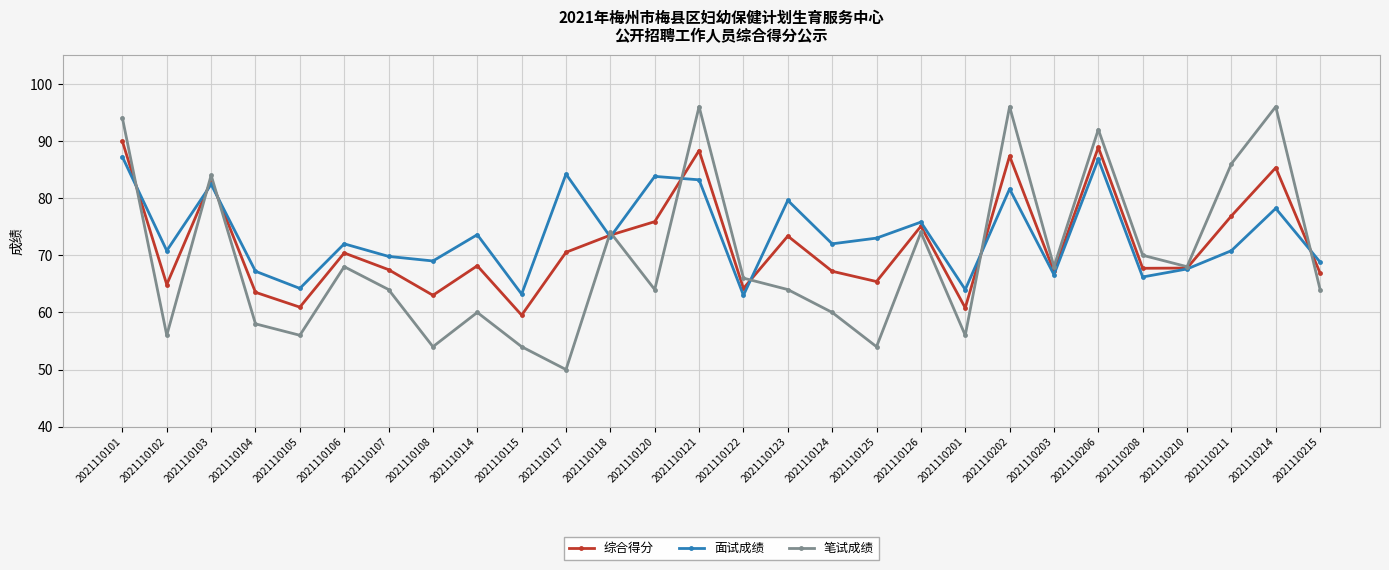

Which series changed the most between 2021110115 and 2021110203?

笔试成绩